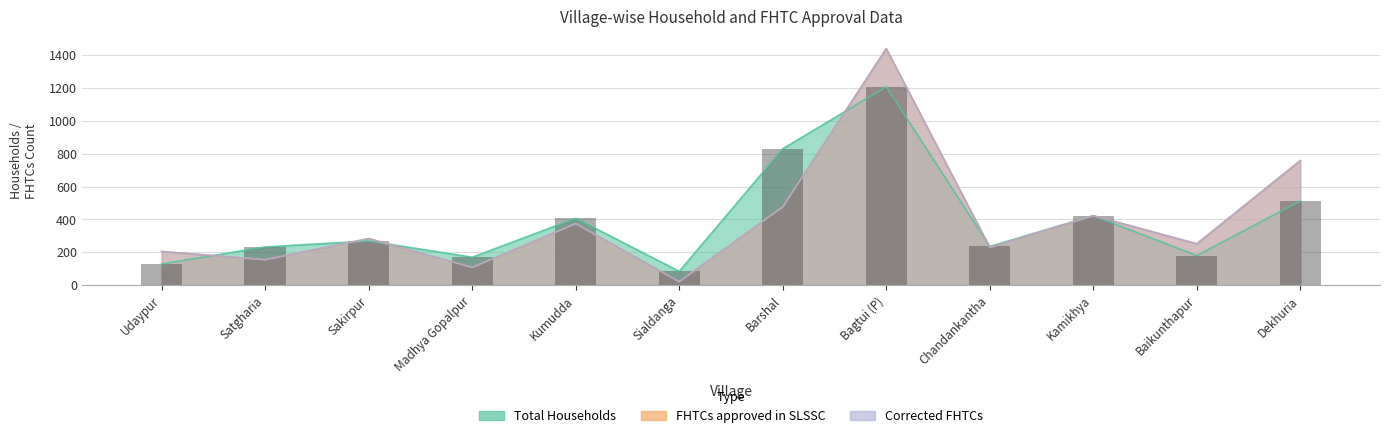

Reading left to right, extract all data points from this chart.

Udaypur=129	Satgharia=233	Sakirpur=269	Madhya Gopalpur=170	Kumudda=407	Sialdanga=84	Barshal=831	Bagtui (P)=1209	Chandankantha=236	Kamikhya=423	Baikunthapur=180	Dekhuria=513